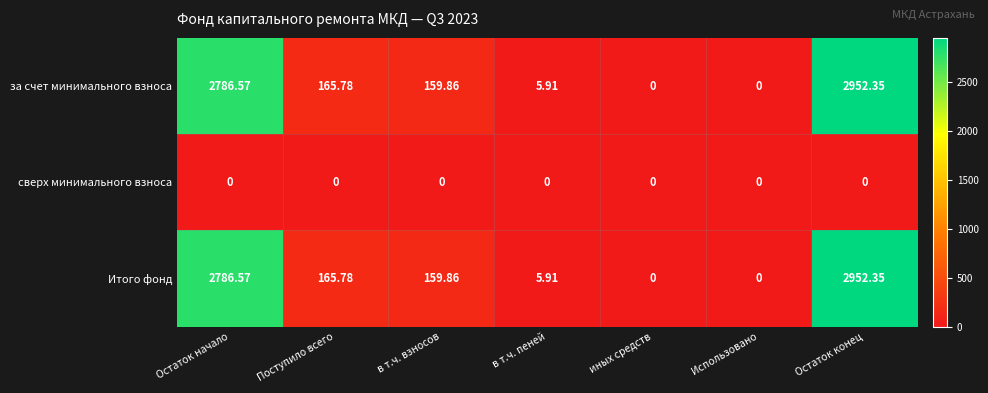

Is the value of Итого фонд at в т.ч. взносов greater than the value of сверх минимального взноса at Остаток начало?

Yes